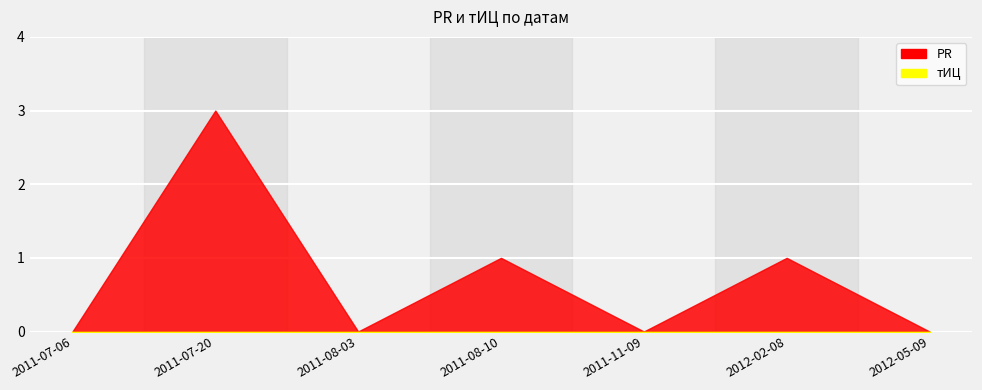

What are all the series names shown in the legend?

PR, тИЦ